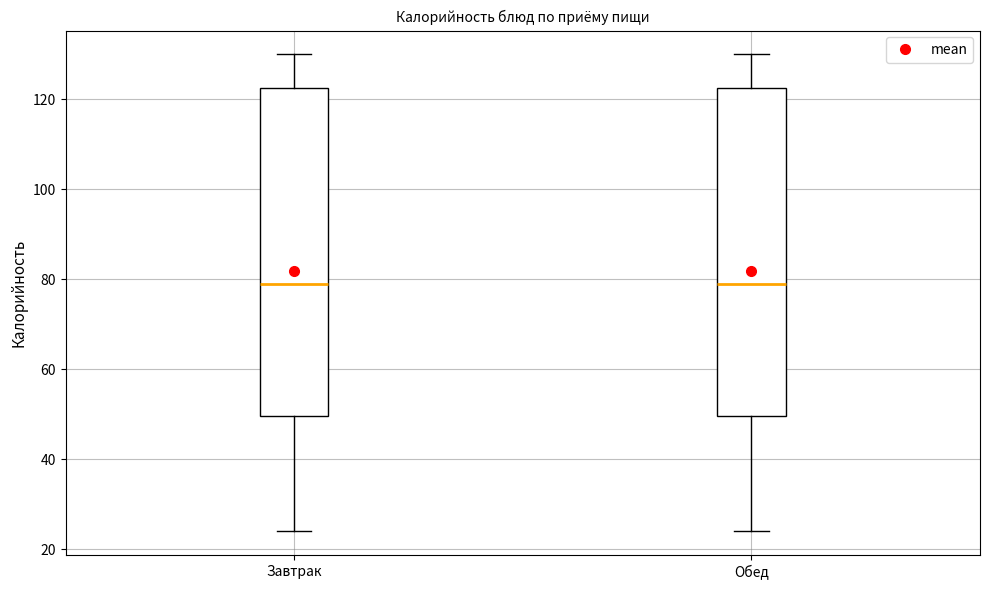

Where is the lower edge of the box for Обед on the y-axis? The values are not printed on the chart, so give them approximately, as read against the axis.

50